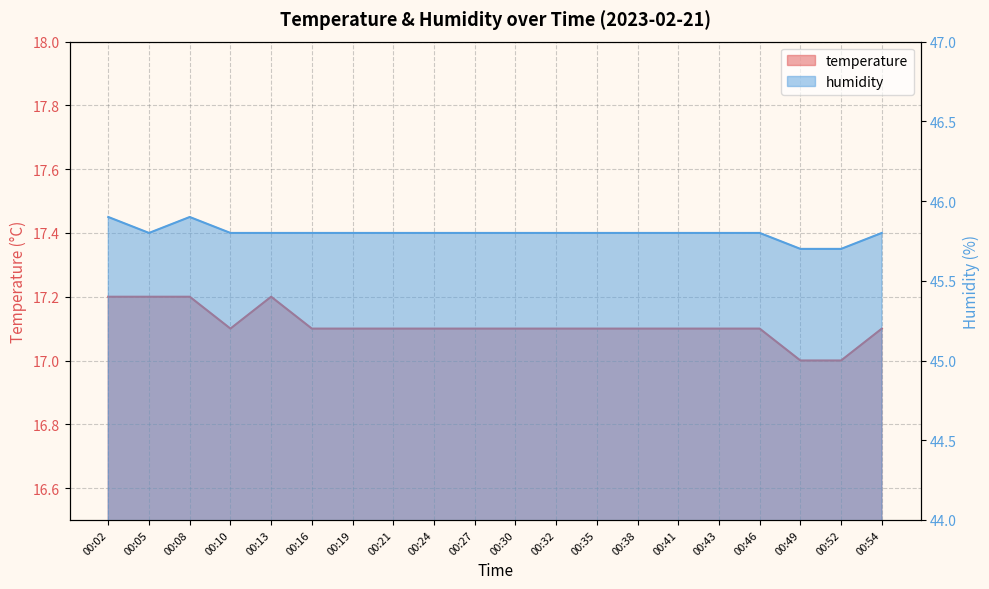

Rank the categories by humidity value from lowest to highest.

00:49, 00:52, 00:05, 00:10, 00:13, 00:16, 00:19, 00:21, 00:24, 00:27, 00:30, 00:32, 00:35, 00:38, 00:41, 00:43, 00:46, 00:54, 00:02, 00:08